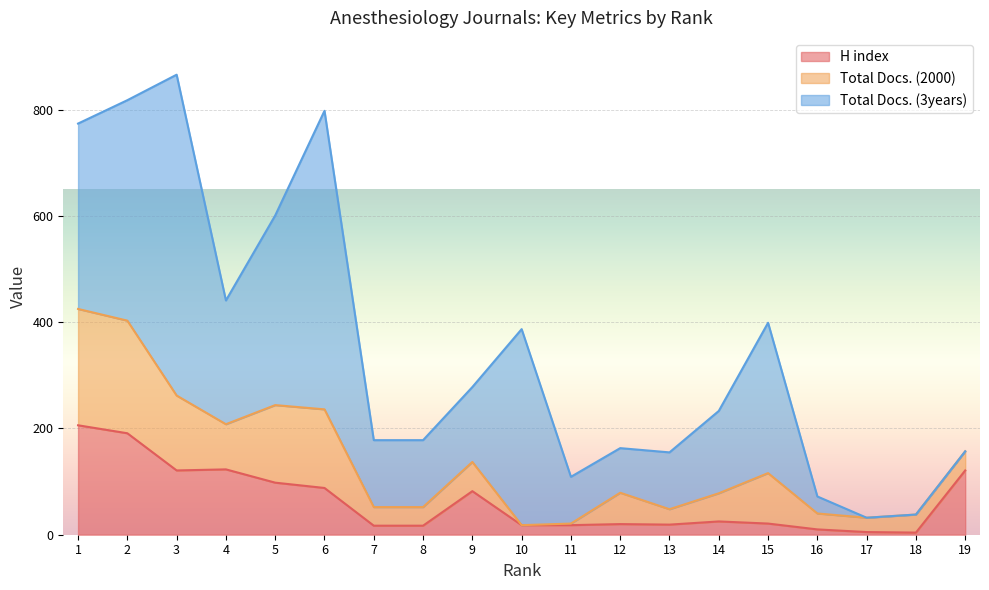

Is the value of Total Docs. (2000) at 9 greater than the value of H index at 14?

Yes